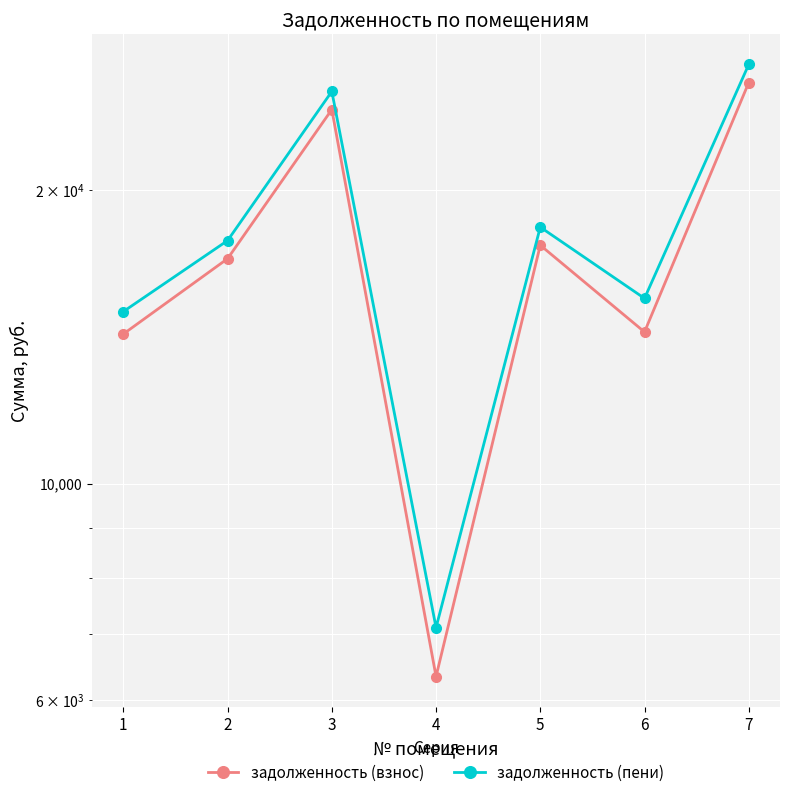

Which series has the largest range (max minus min)?

задолженность (пени)